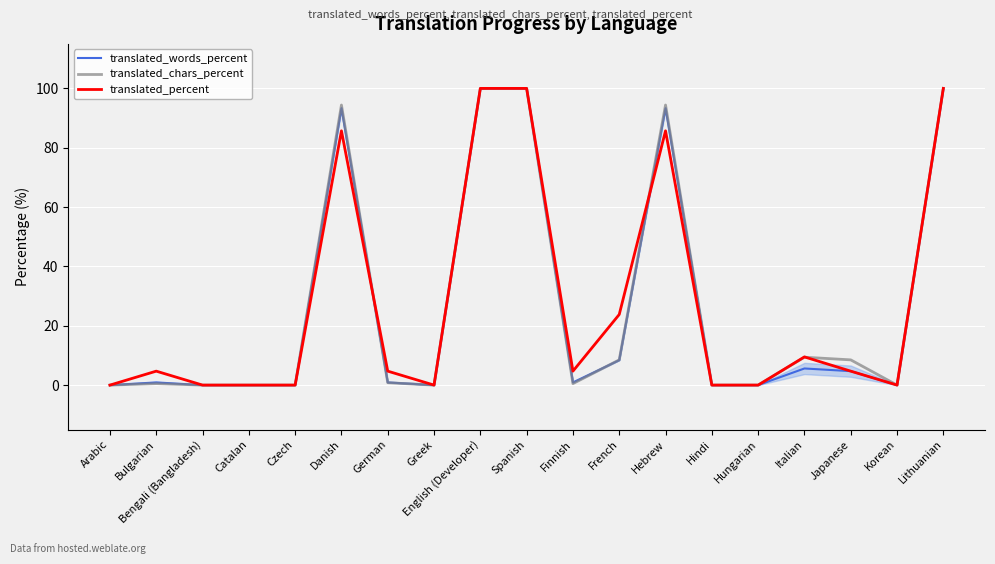

What is the maximum value for translated_words_percent?

100.0